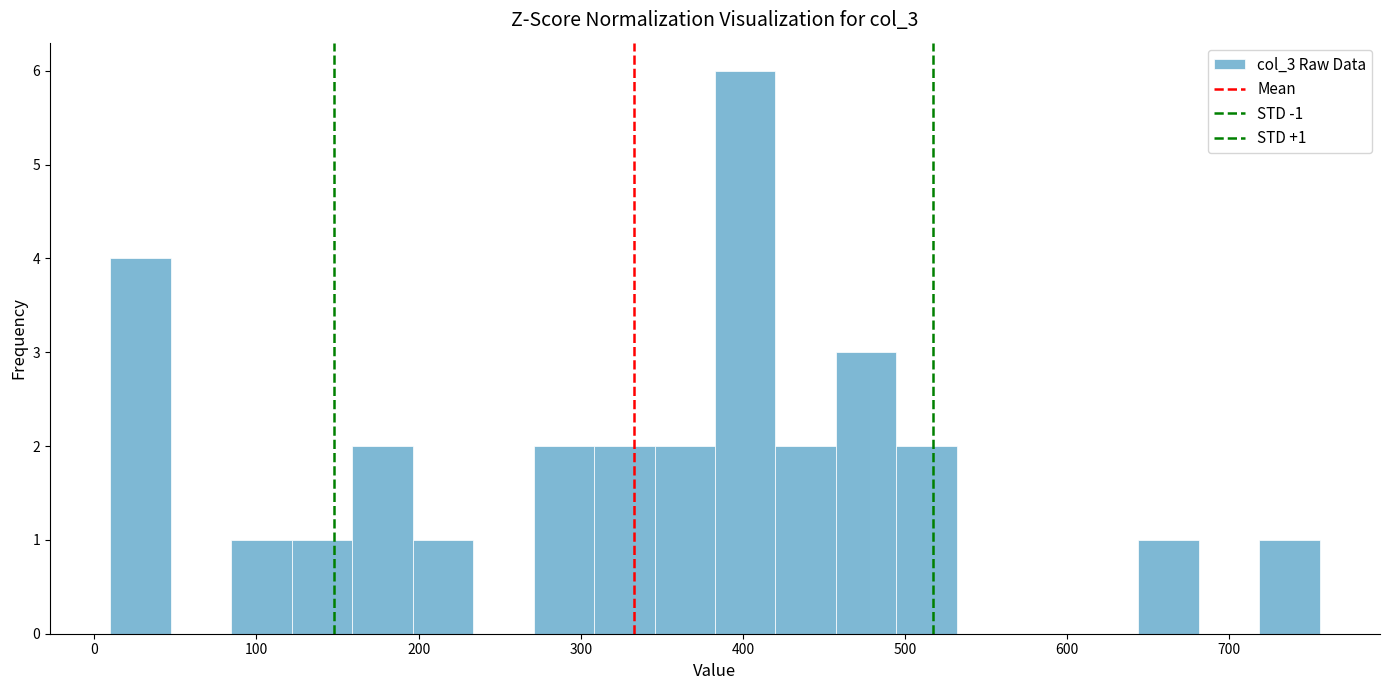

Read against the x-axis, roughly where is the centre of the tallest bar?

400